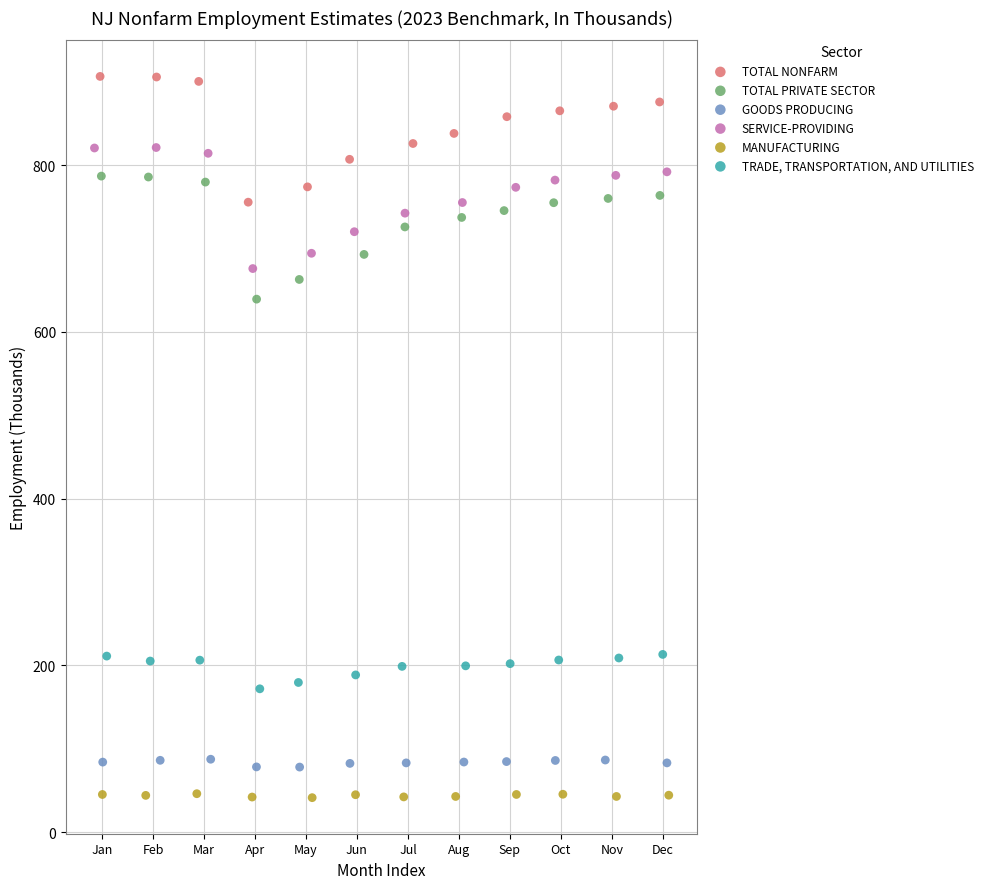

Which series reaches the maximum Y coordinate?

TOTAL NONFARM